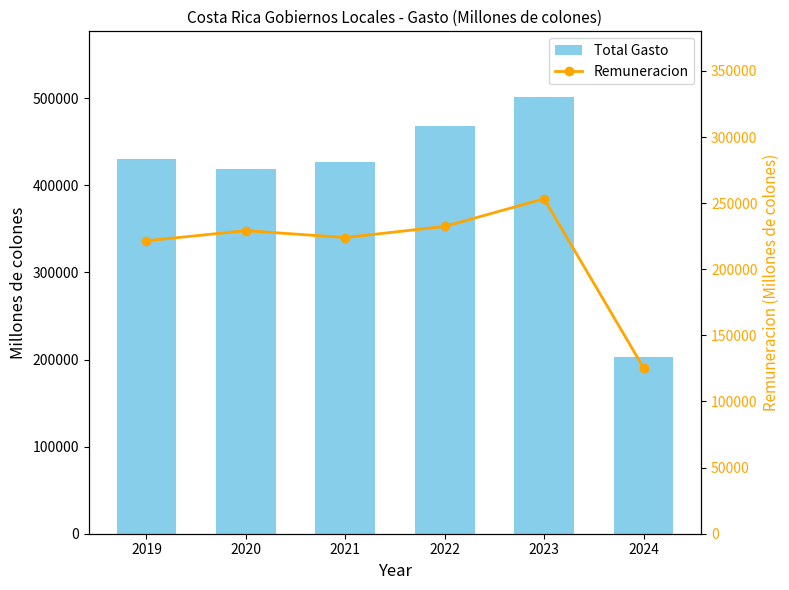

What is the value of the Remuneracion bar at the 2nd from the left?

229210.3